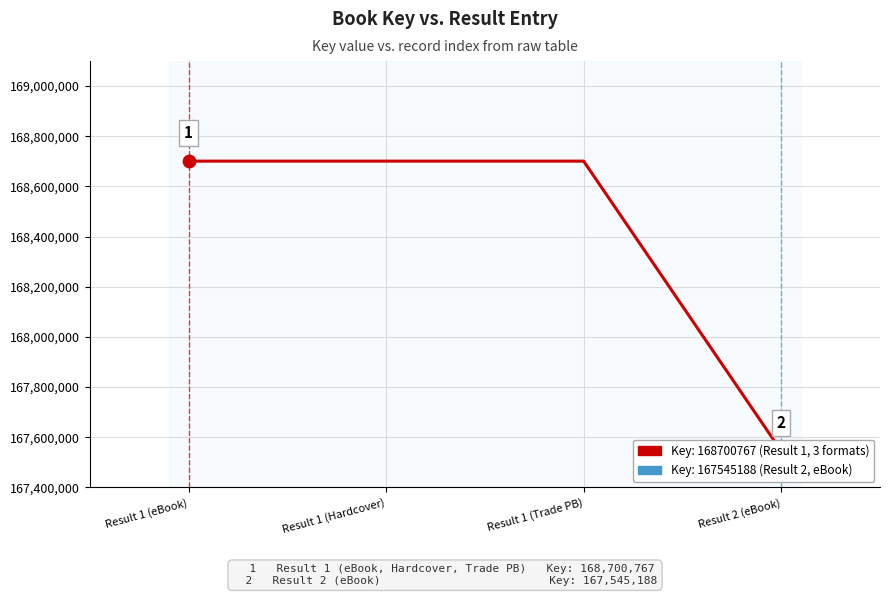

What is the ratio of the value at Result 1 (Trade PB) to the value at Result 1 (Hardcover)?

1.0